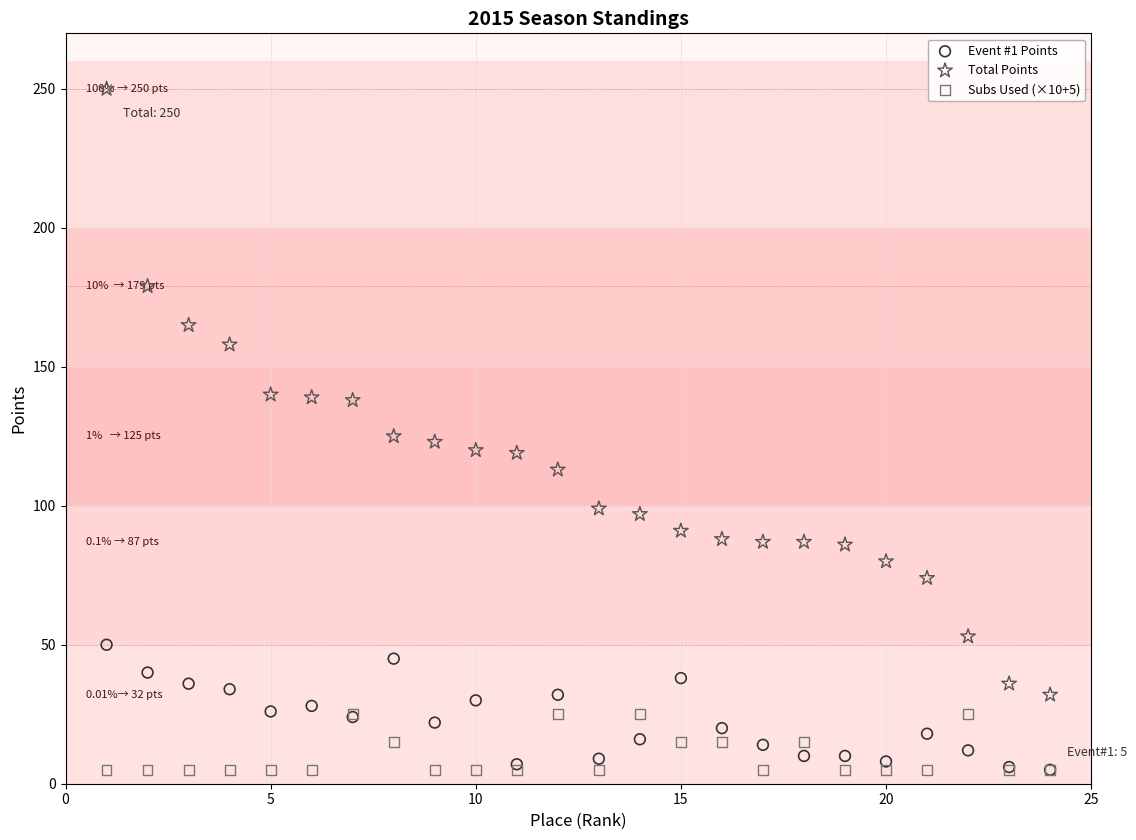

What are all the series names shown in the legend?

Event #1 Points, Total Points, Subs Used (×10+5)